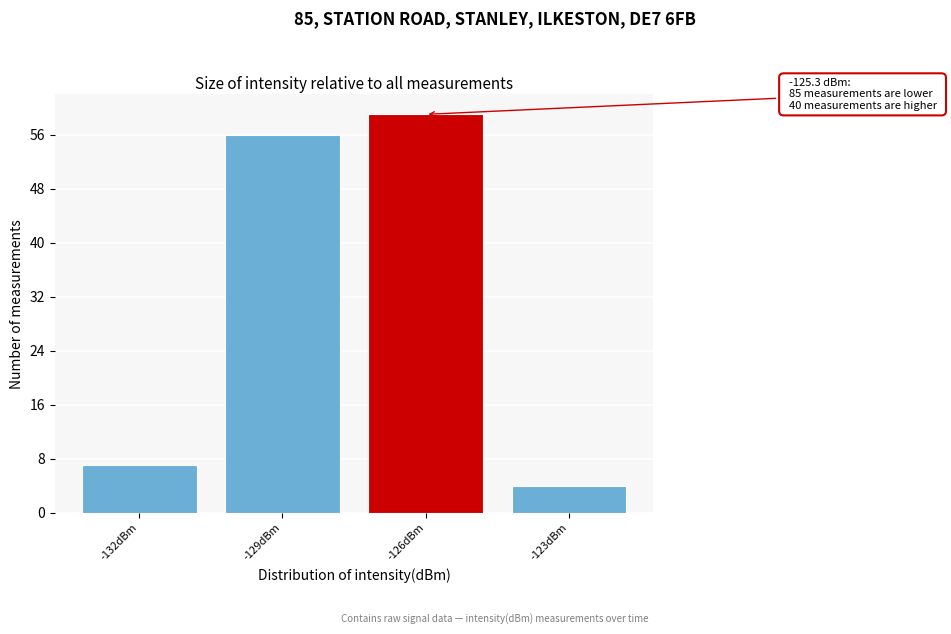

Reading left to right, extract all data points from this chart.

7	56	59	4